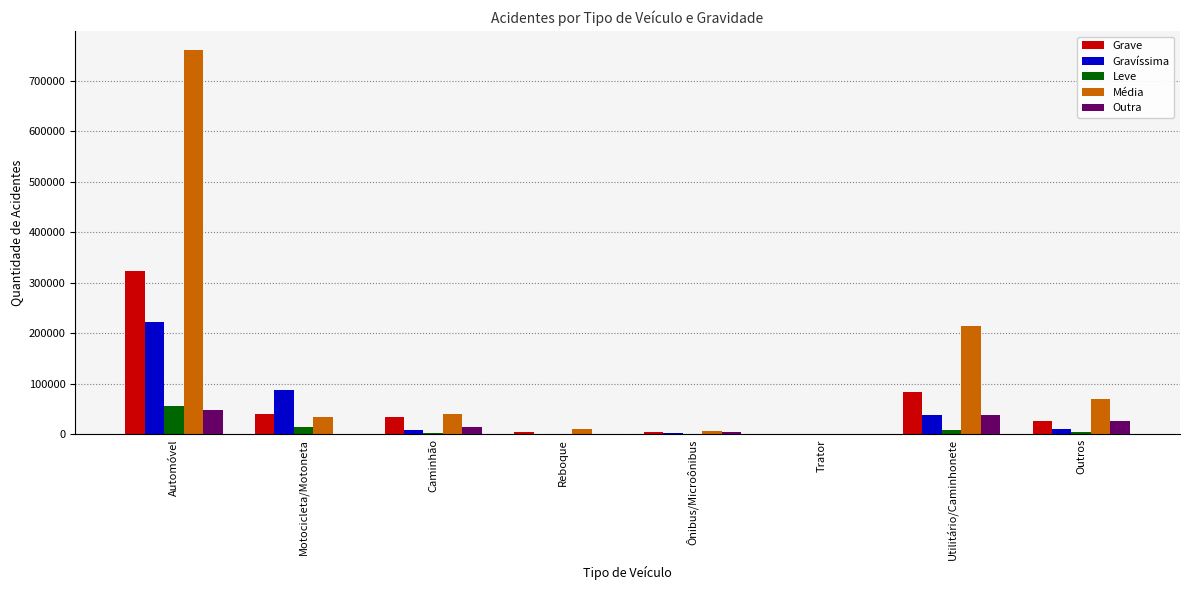

What is the spread (max minus min) of values at Trator?

90